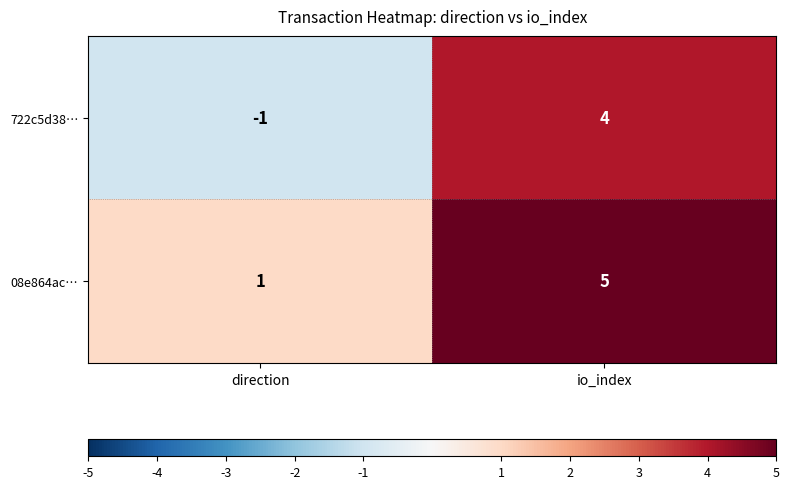

Rank the series by their average value, from lowest to highest.

722c5d38…, 08e864ac…